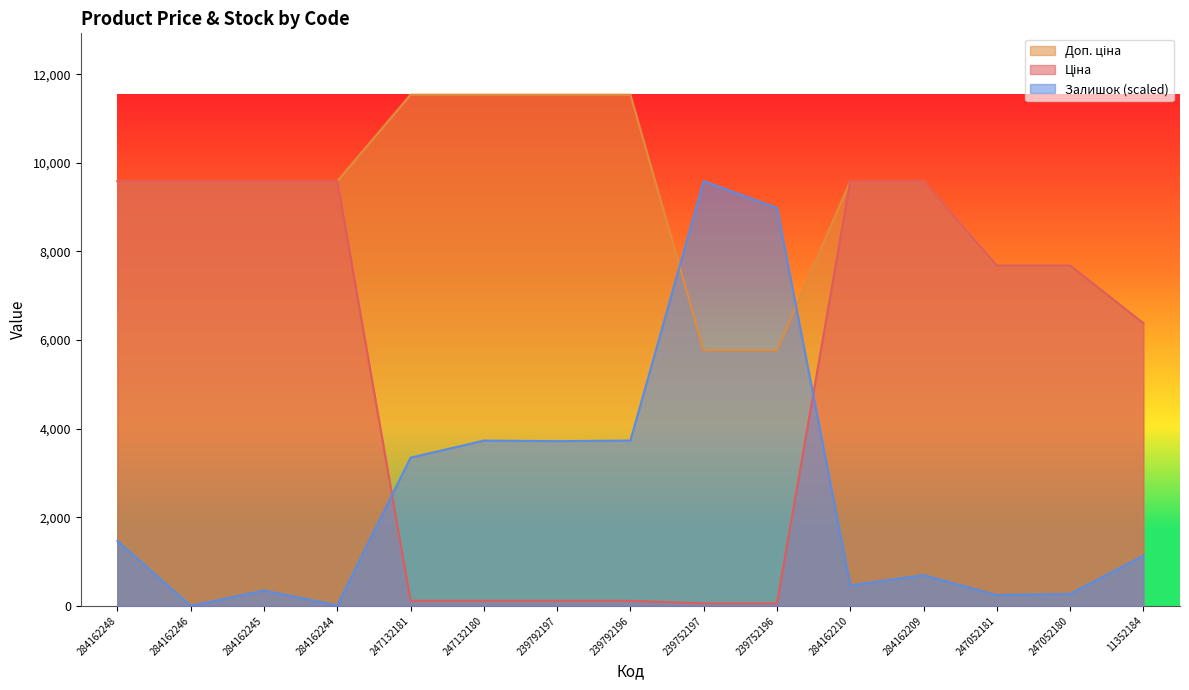

Rank the series at 239752196 from lowest to highest value.

Ціна, Доп. ціна, Залишок